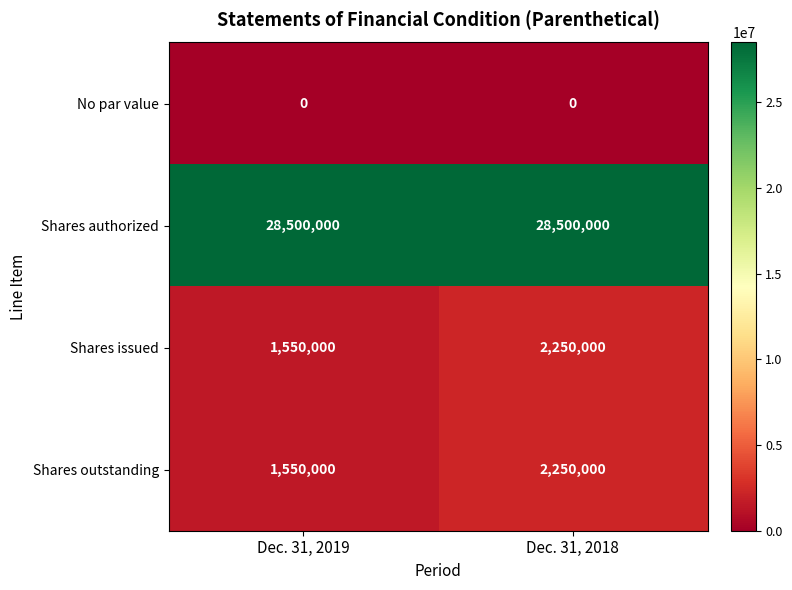

True or false: Shares outstanding has a value of 980908 at Dec. 31, 2019.

False